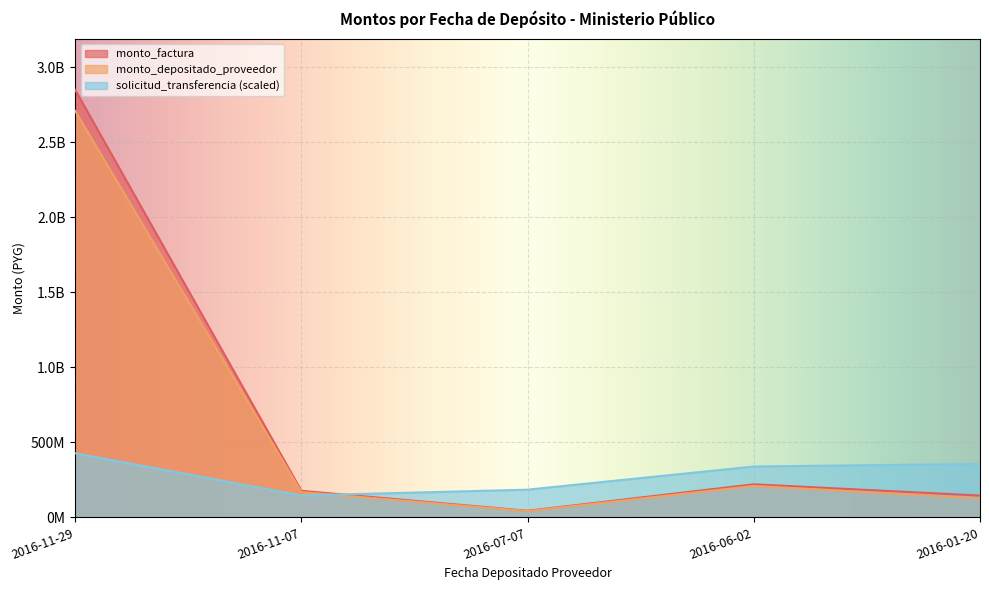

Count the number of categories in the chart.

5